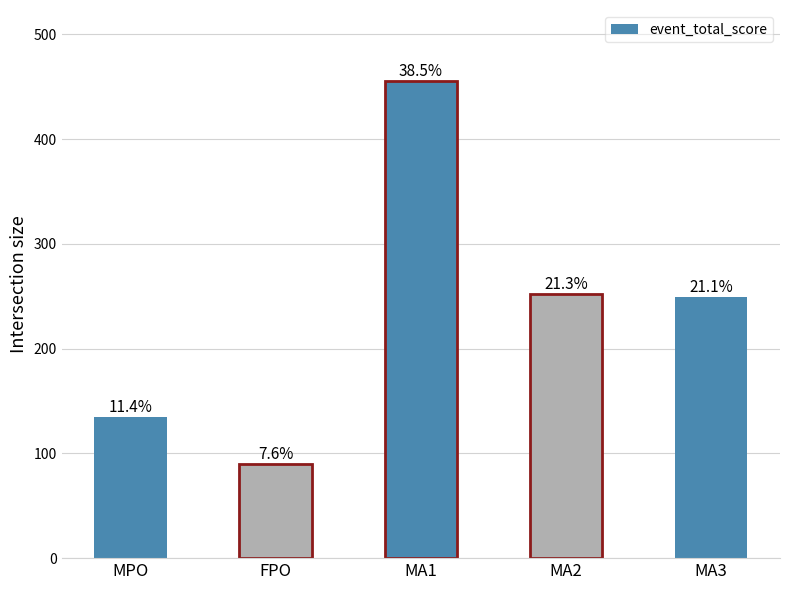

Rank the categories by value from lowest to highest.

FPO, MPO, MA3, MA2, MA1